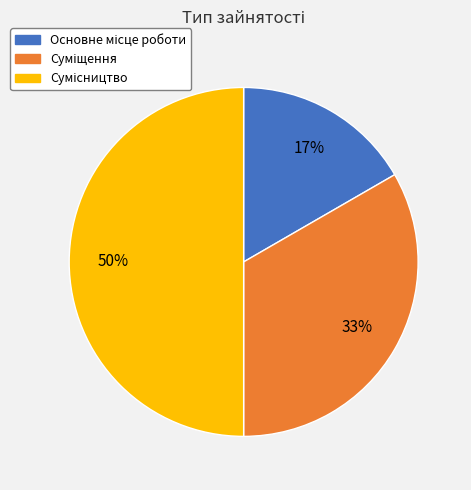

To the nearest percent, what is the difference between the largest and smallest slice percentages?

33%